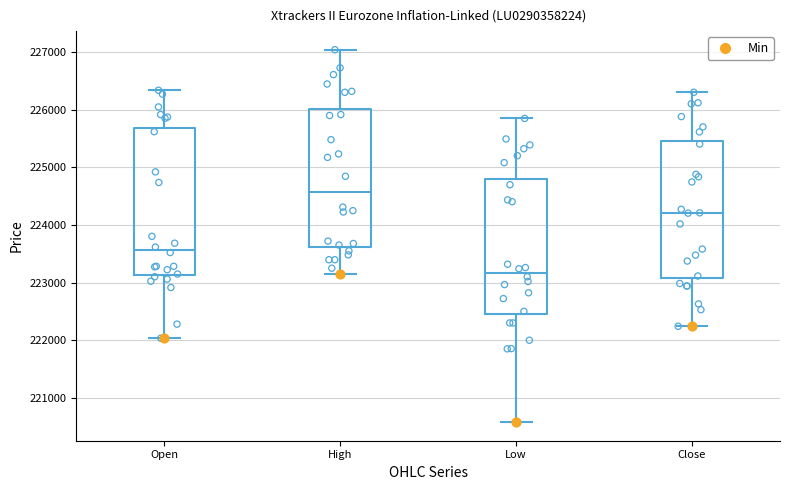

Reading left to right, read every box against the y-axis: the position of its median line, the range the box covers, and the ends of its whiskers. The values are not printed on the chart, so give them approximately, as read against the axis.

Open: median 223600, box 223100 to 225700, whiskers 222000 to 226300
High: median 224600, box 223600 to 226000, whiskers 223200 to 227000
Low: median 223200, box 222500 to 224800, whiskers 220600 to 225800
Close: median 224200, box 223100 to 225500, whiskers 222200 to 226300